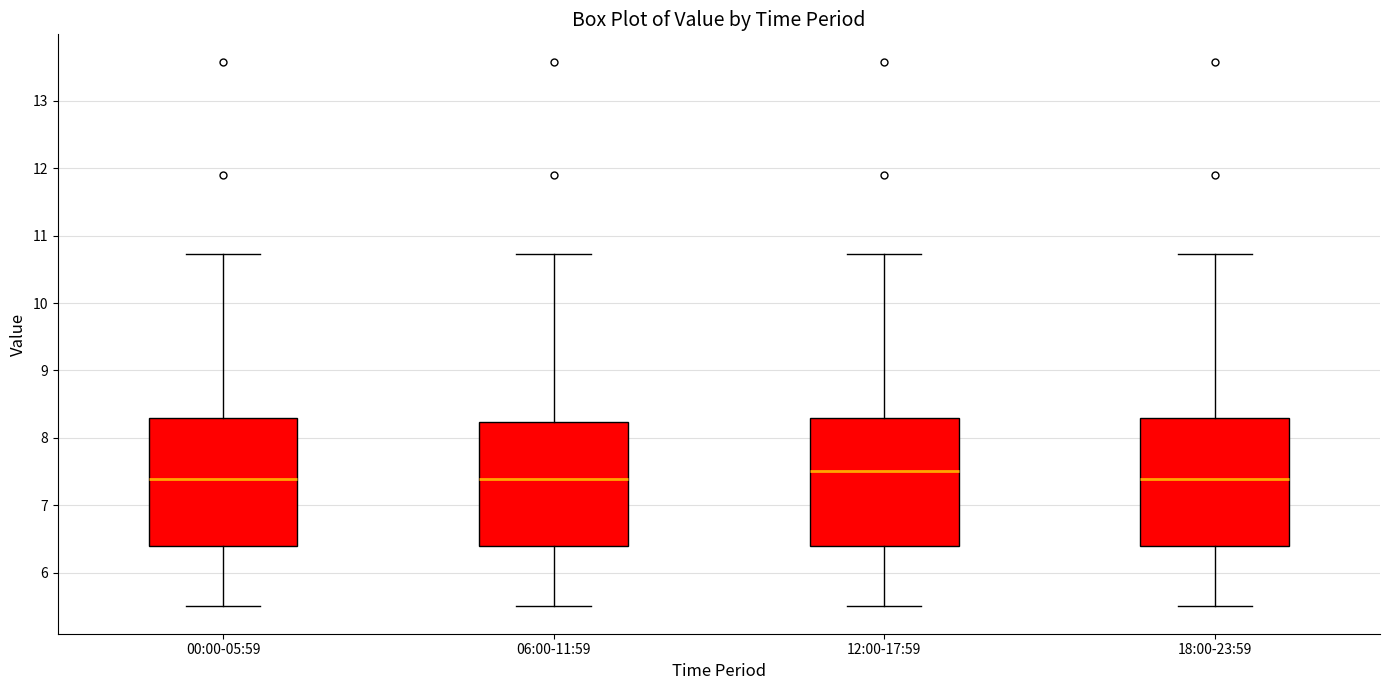

Where is the lower edge of the box for 12:00-17:59 on the y-axis? The values are not printed on the chart, so give them approximately, as read against the axis.

6.4